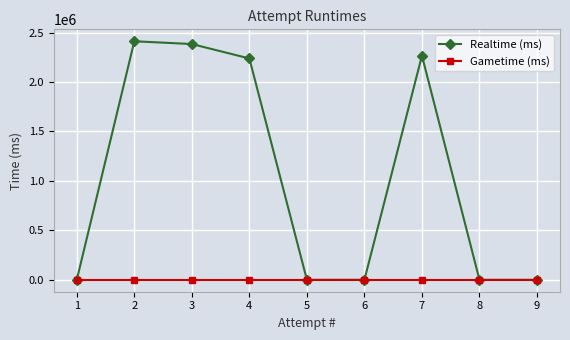

Reading right to left, extract all data points from this chart.

Realtime (ms): 9=0	8=0	7=2265618	6=0	5=0	4=2237582	3=2383370	2=2411516	1=0
Gametime (ms): 9=0	8=0	7=0	6=0	5=0	4=0	3=0	2=0	1=0